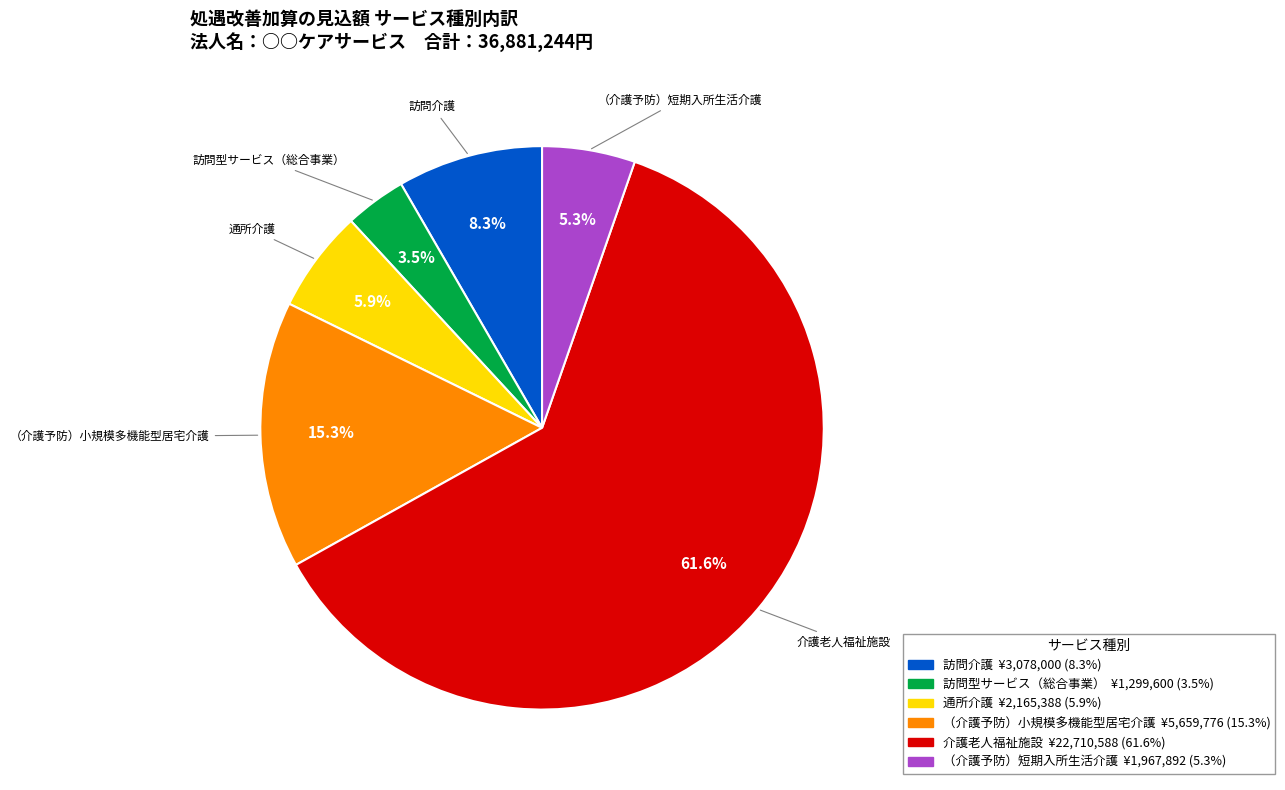

How many segments does this pie chart have?

6